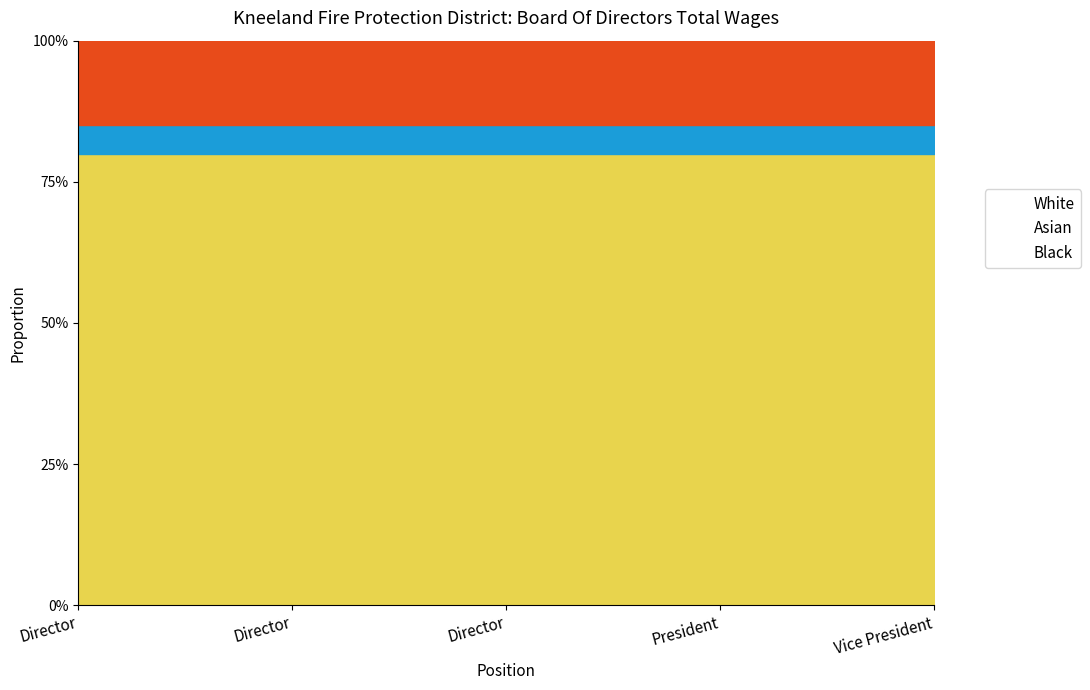

At how many categories does at least one series exceed 0?

5